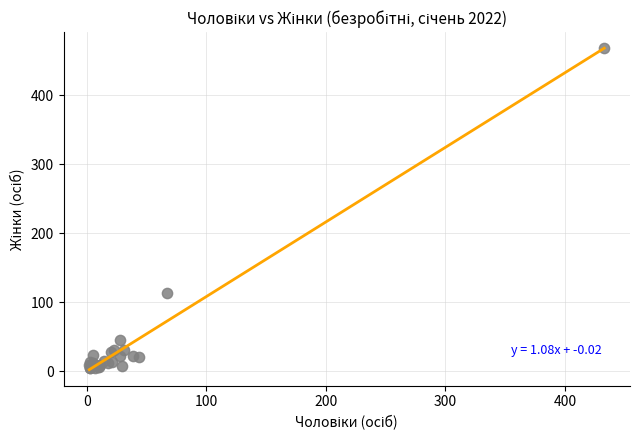

What Y value in the scatter plot is closest to 236?

113